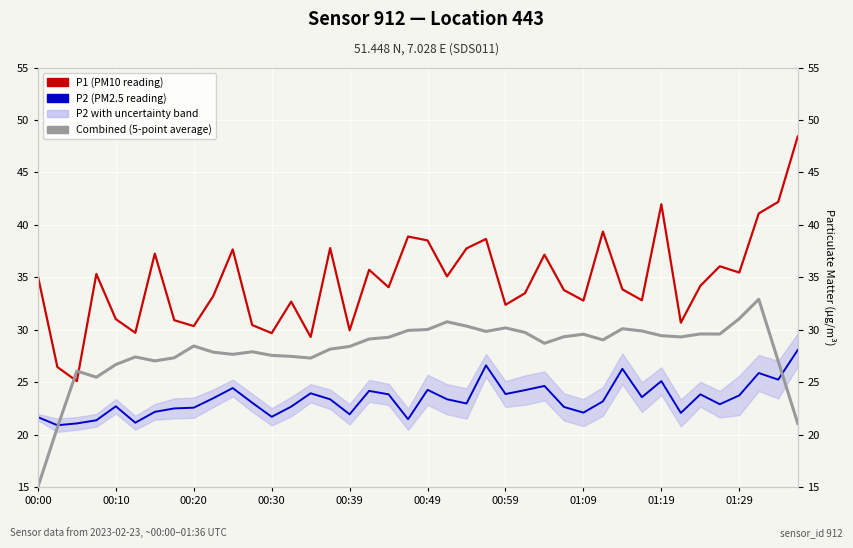

True or false: P1 (PM10 reading) has more than 1 points higher than both neighbors.

True